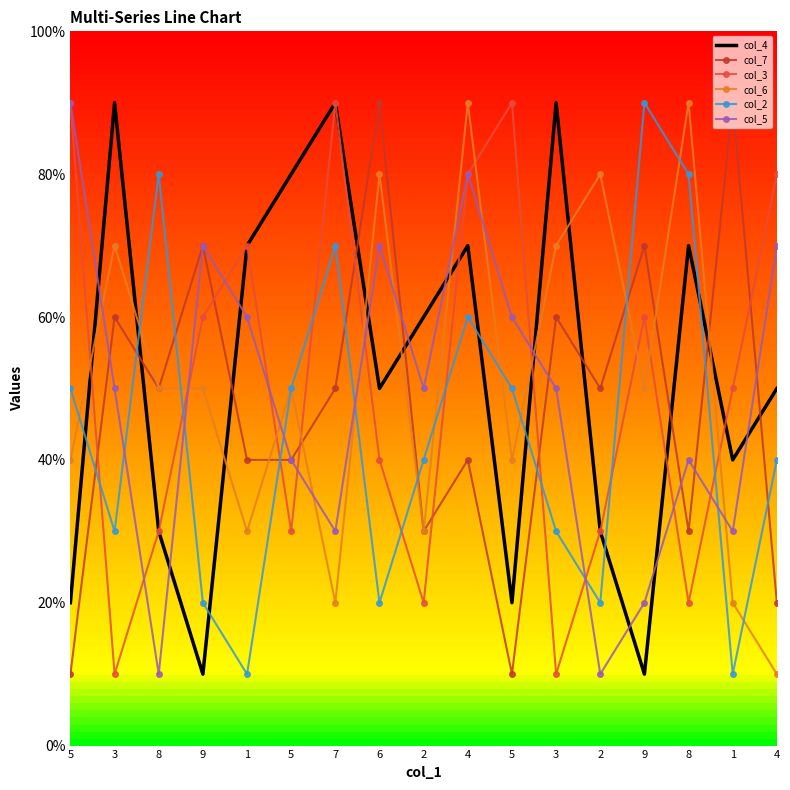

What are all the series names shown in the legend?

col_4, col_7, col_3, col_6, col_2, col_5